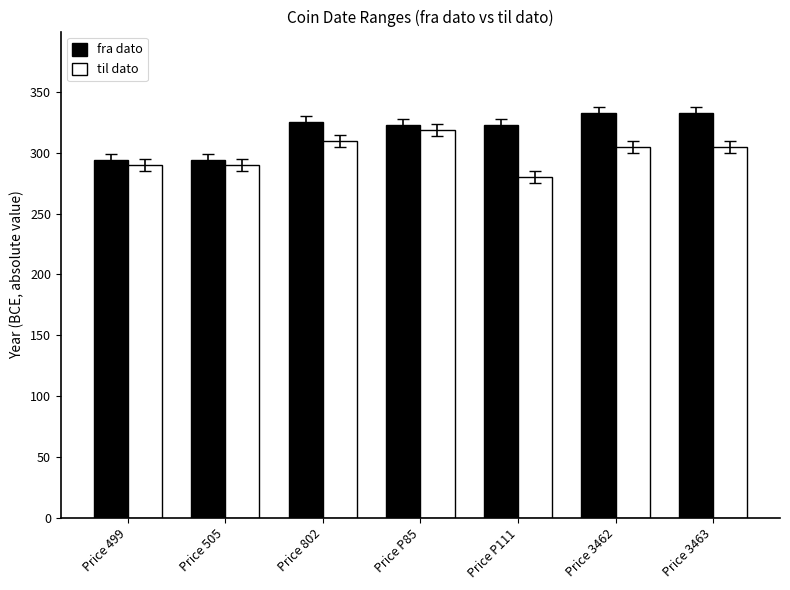

What is the sum of the til dato values at Price 499 and Price 802?

600